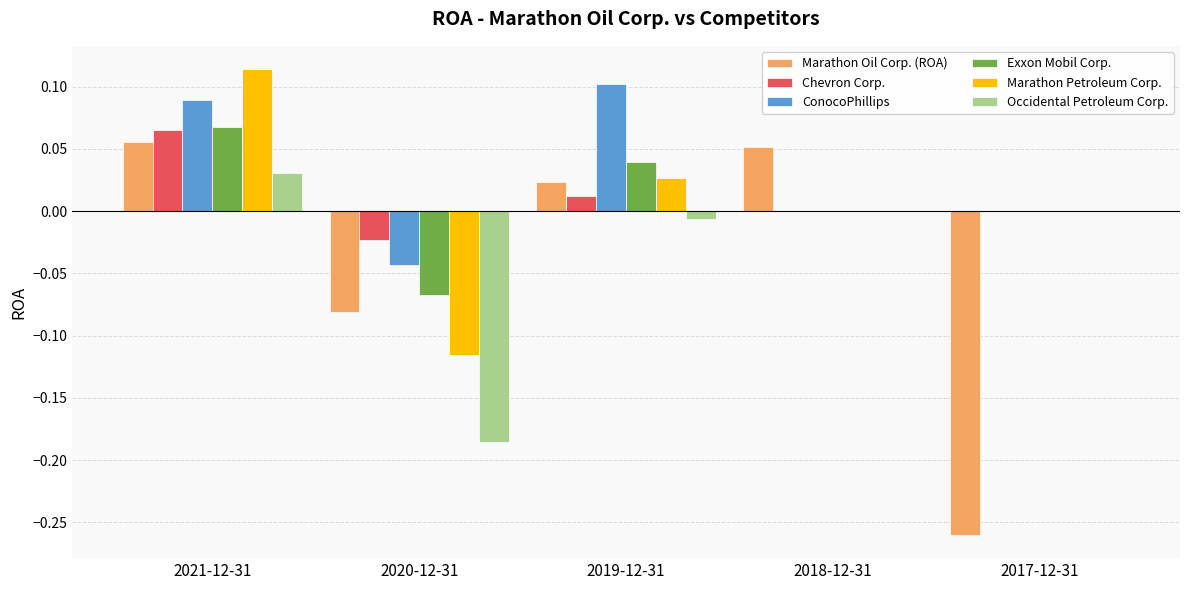

How many values in the Marathon Oil Corp. (ROA) series exceed 0?

3